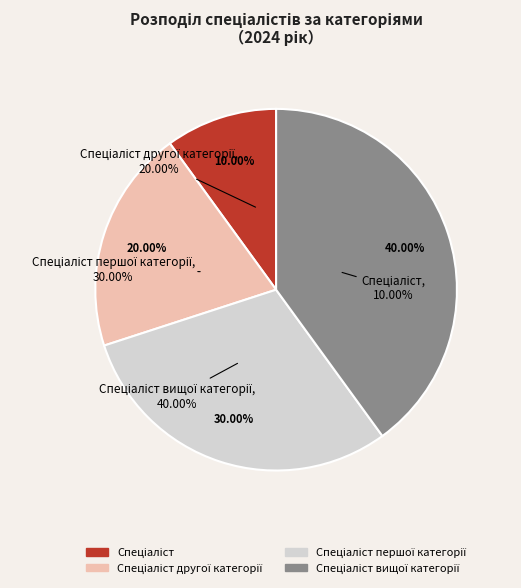

How many segments does this pie chart have?

4